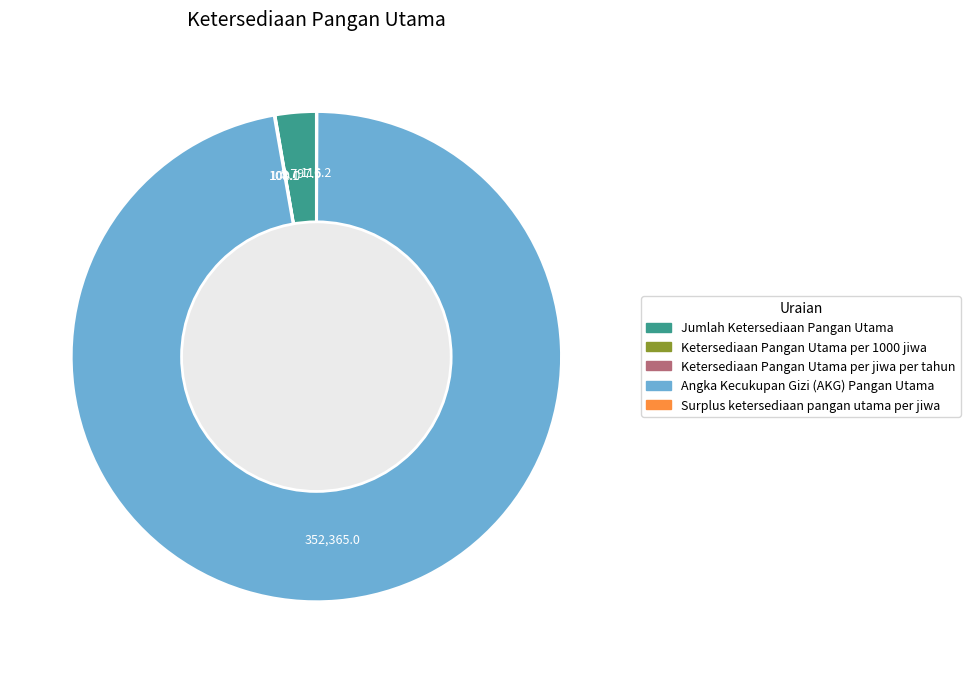

Is it true that Jumlah Ketersediaan Pangan Utama is 3% of the pie?

True